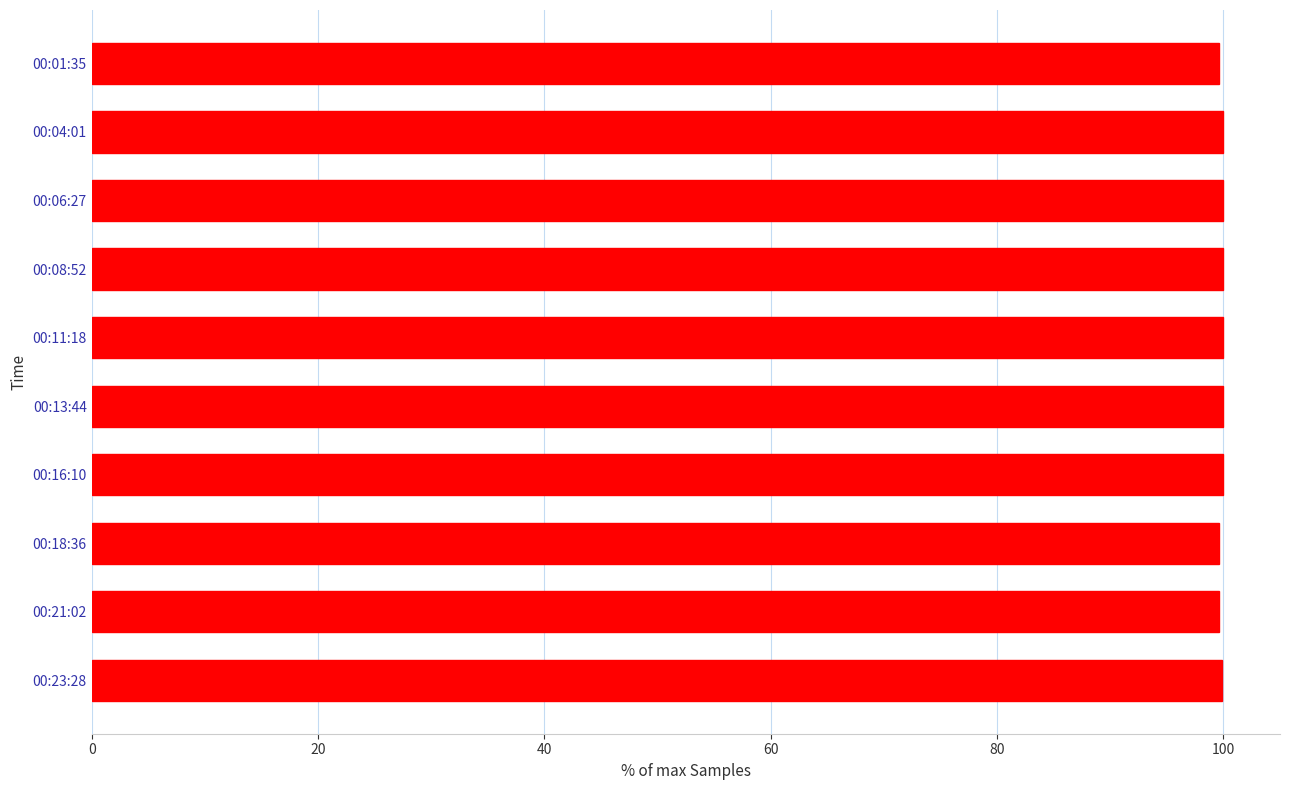

Approximately how many times larger is the value at 00:16:10 compared to 00:18:36?

1.0